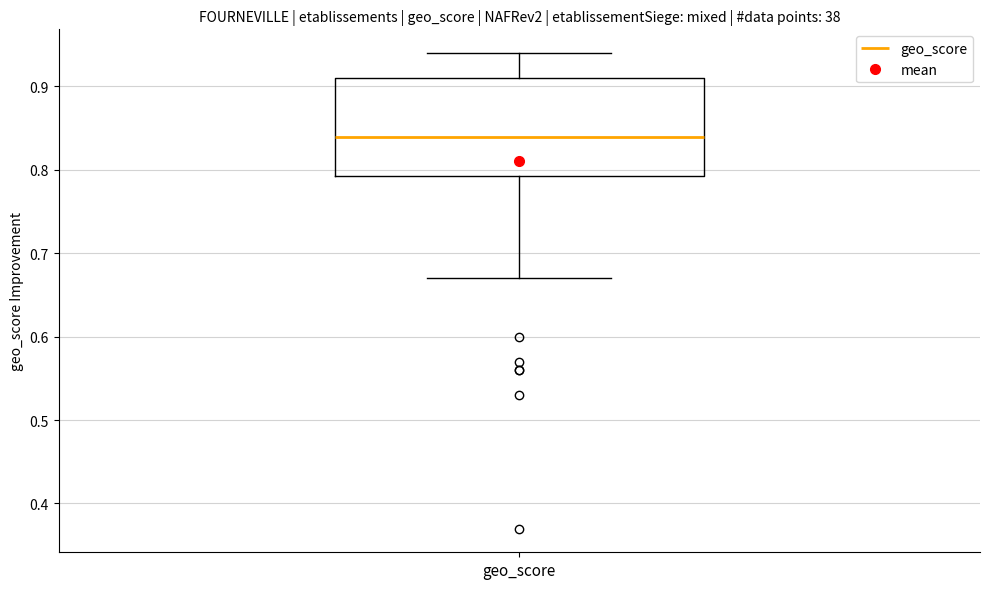

Read this box plot against the y-axis: the position of the median line, the range covered by the box, and the ends of both whiskers. The values are not printed on the chart, so give them approximately, as read against the axis.

median 0.84, box 0.79 to 0.91, whiskers 0.67 to 0.94